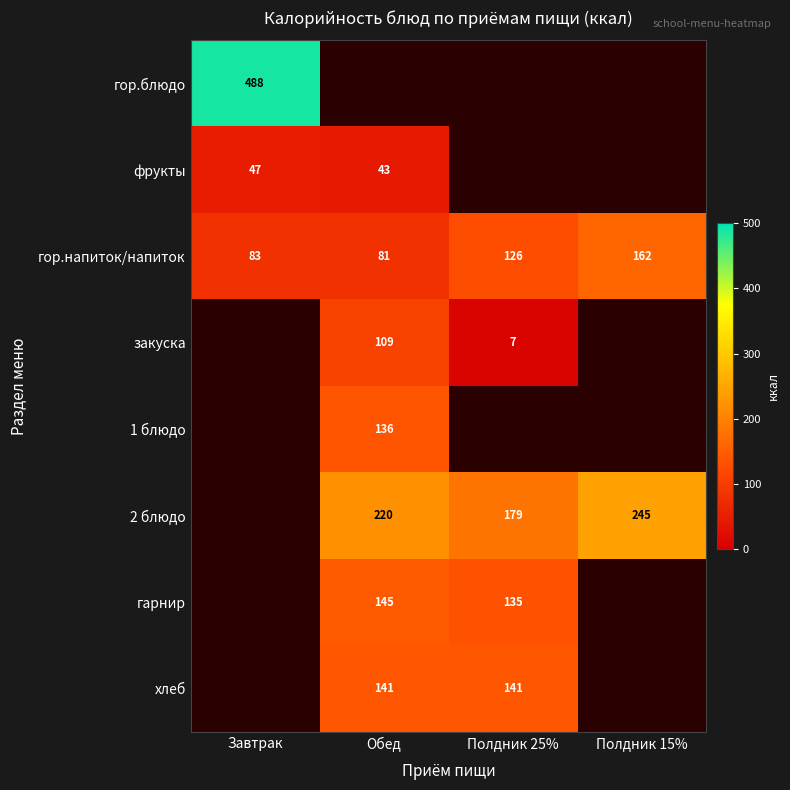

What is the difference between the maximum and minimum values in the гор.напиток/напиток series?

81